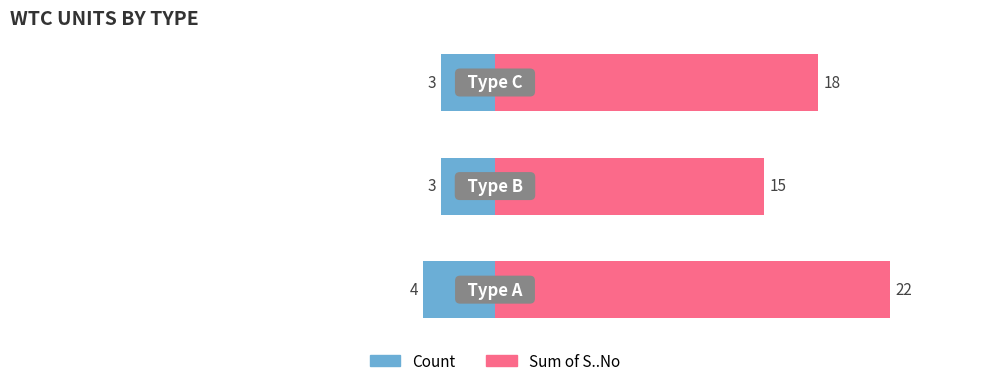

Which series changed the most between 1 and 2?

Sum of S..No